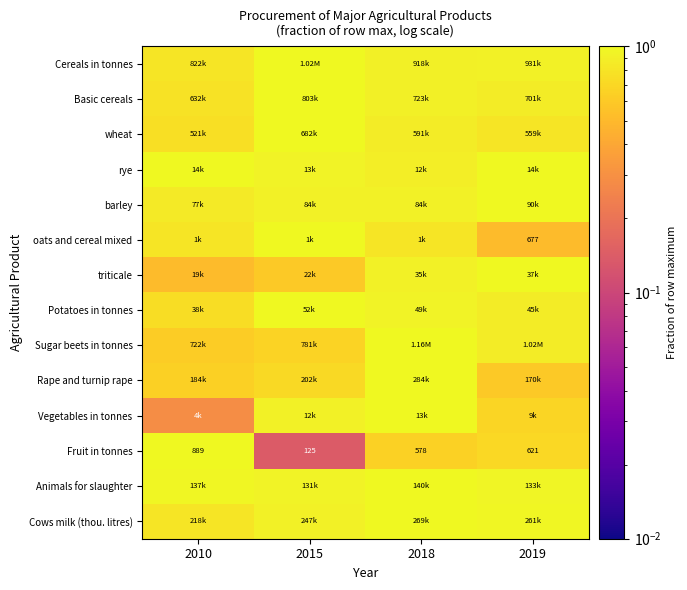

What is the difference between the maximum and minimum values in the Fruit in tonnes series?

0.9